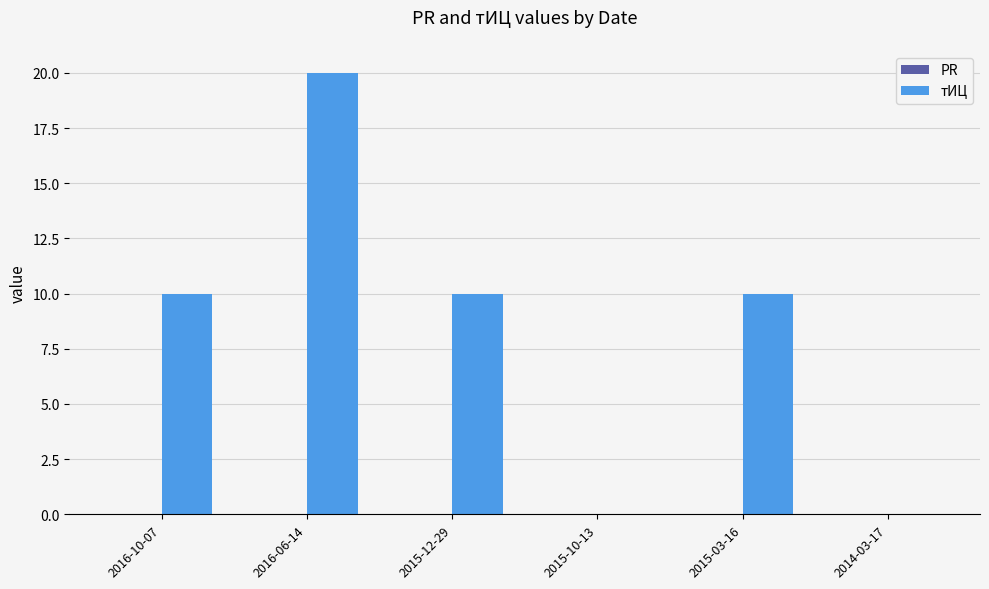

Which label corresponds to the largest value in the chart?

2016-06-14